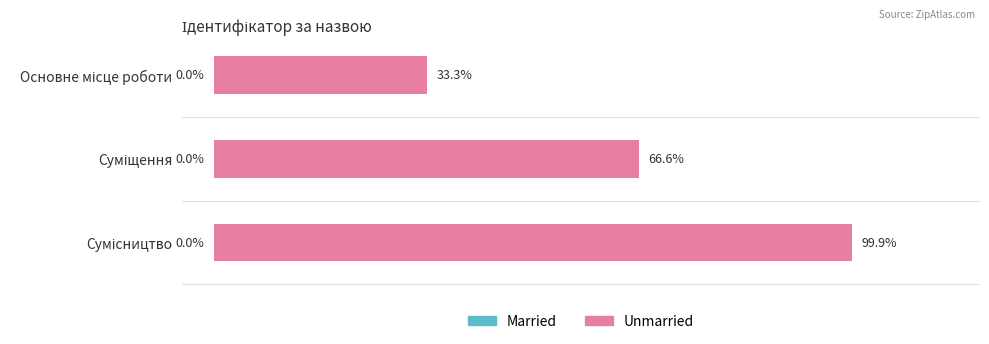

Does the chart contain any negative values?

No